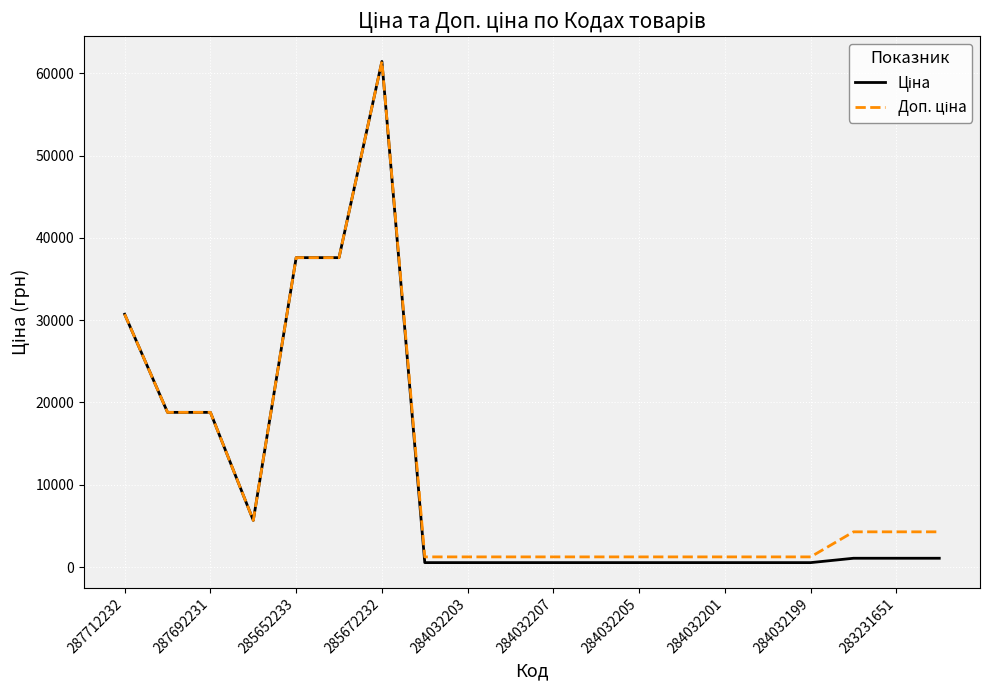

At which category does the chart reach its peak across all series?

285672232